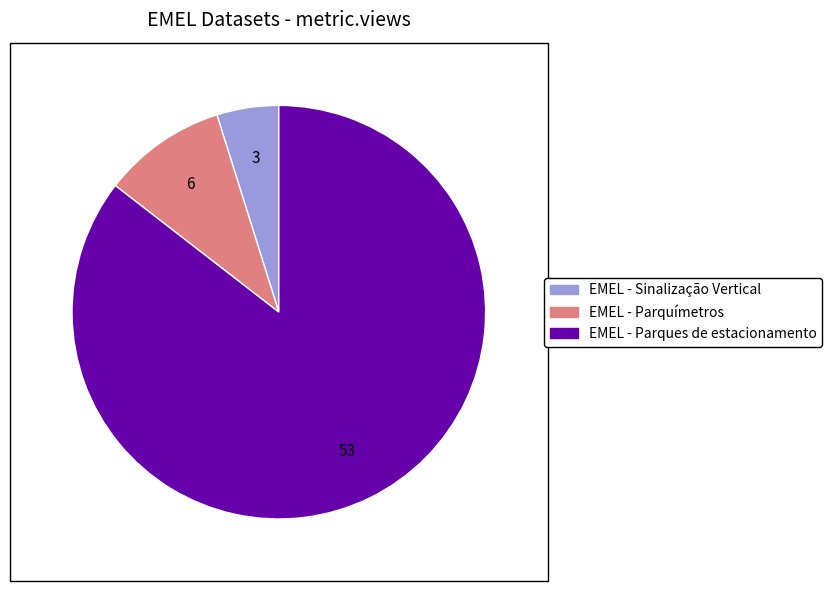

Approximately how many times larger is the value at EMEL - Parquímetros compared to EMEL - Sinalização Vertical?

2.0